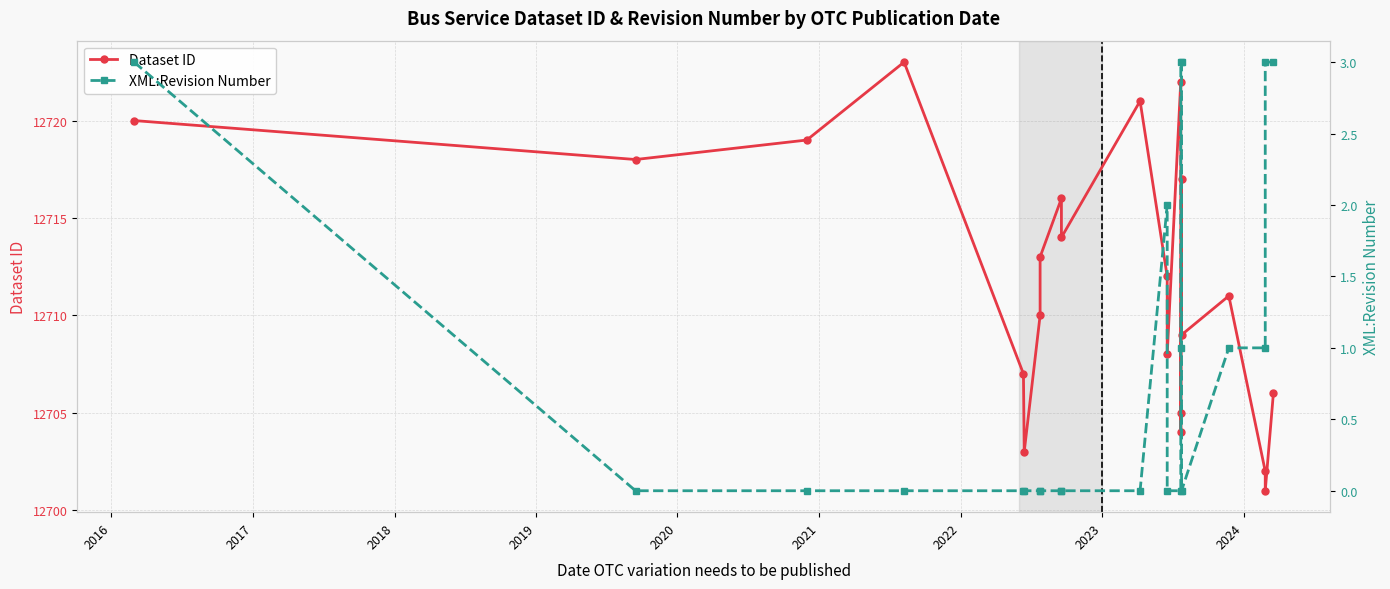

What is the difference between the maximum and minimum values in the XML:Revision Number series?

3